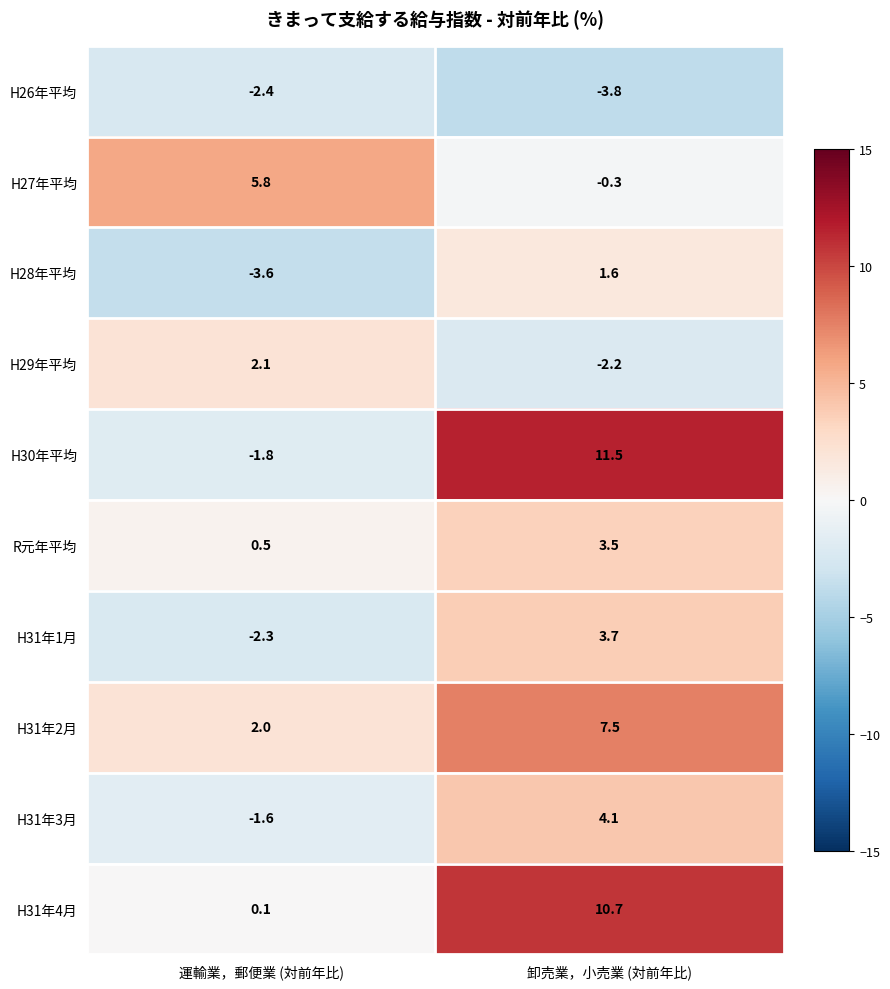

Is it true that H26年平均 equals -6.3 at 卸売業，小売業 (対前年比)?

False